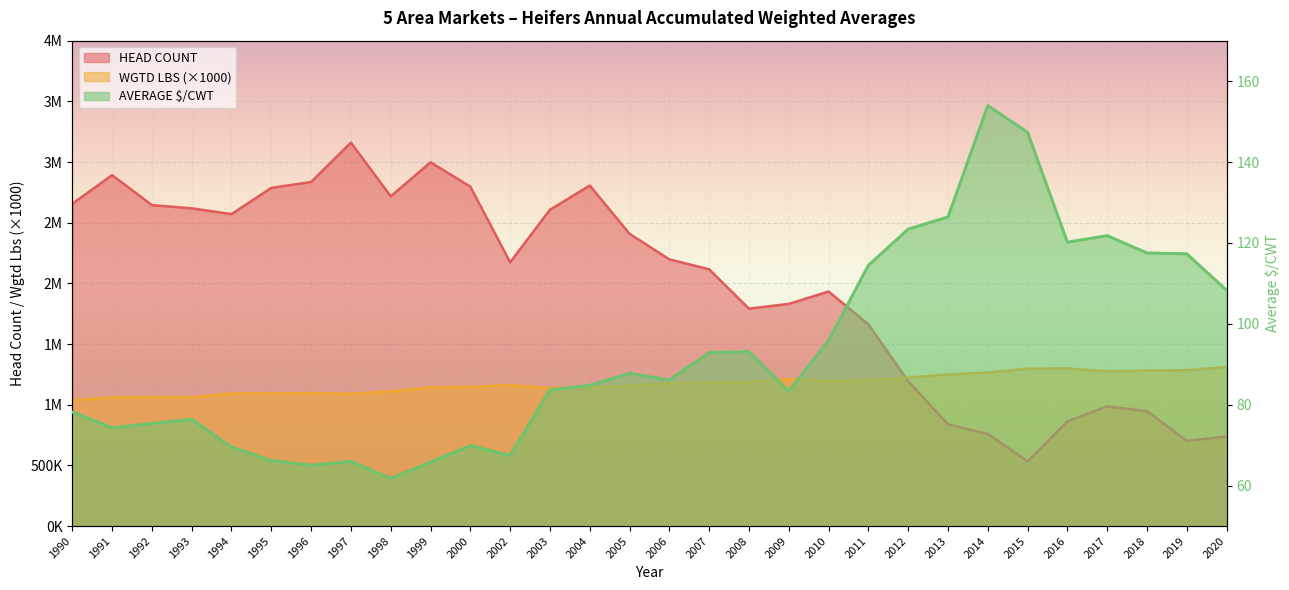

How many values in the WGTD LBS series exceed 1176570?

14